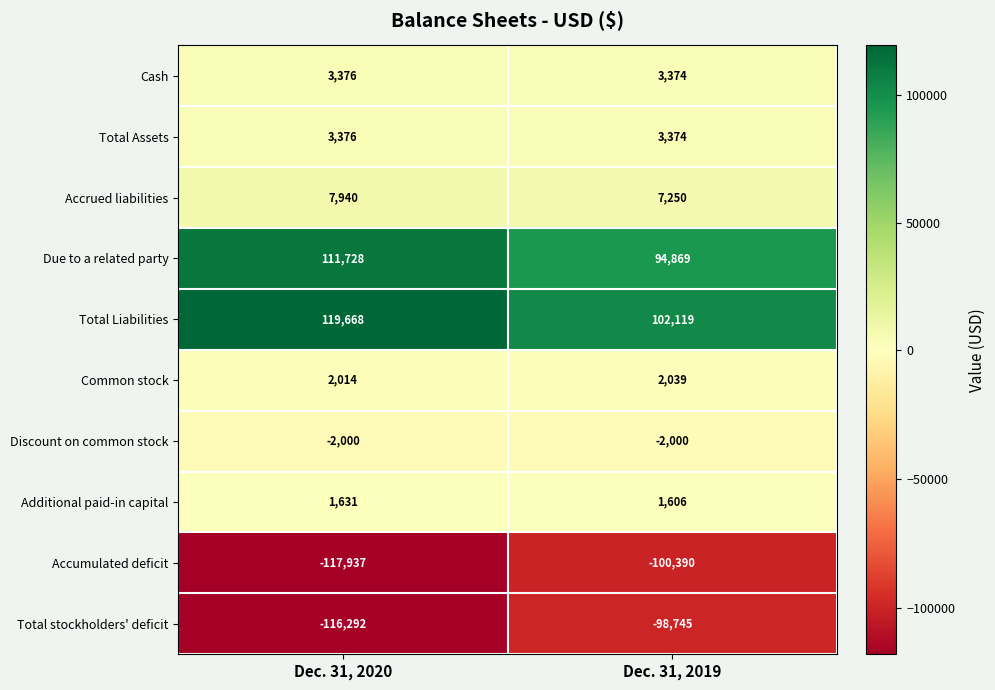

Between Dec. 31, 2020 and Dec. 31, 2019, which series saw the biggest shift?

Total Liabilities